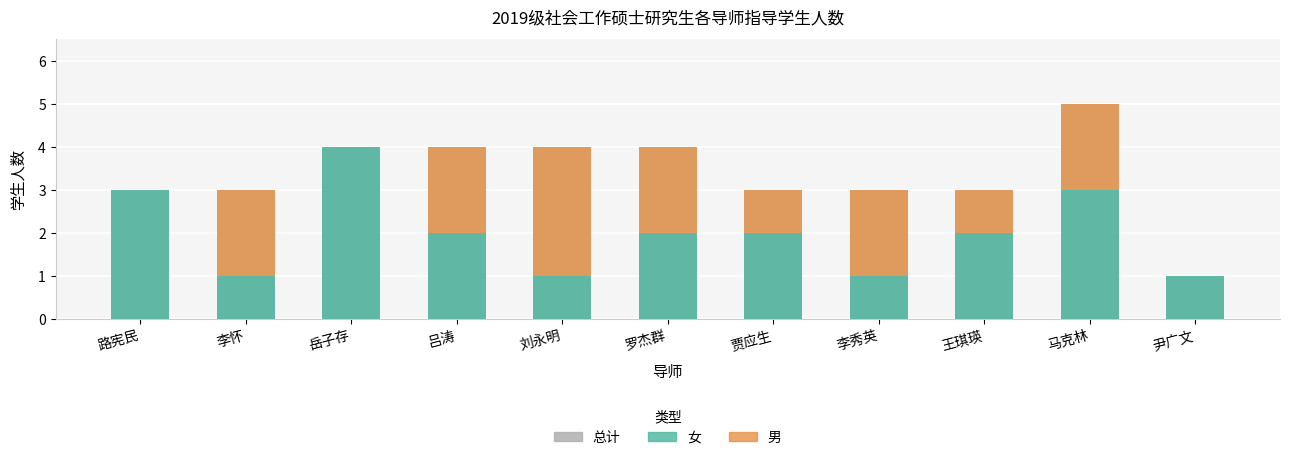

What is the sum of the 女 values at 吕涛 and 李怀?

3